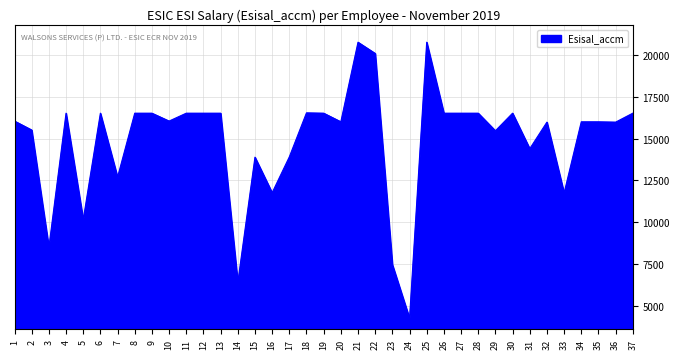

What is the difference between the maximum and minimum values?

16474